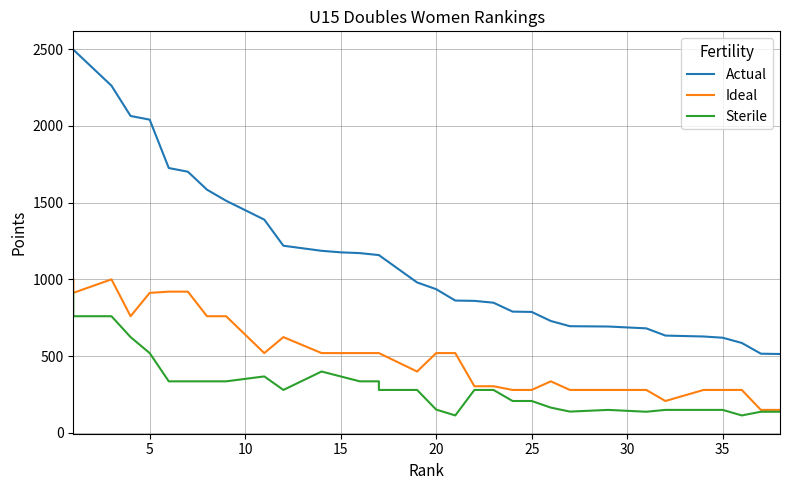

Is this an area chart (filled region under the line)?

No